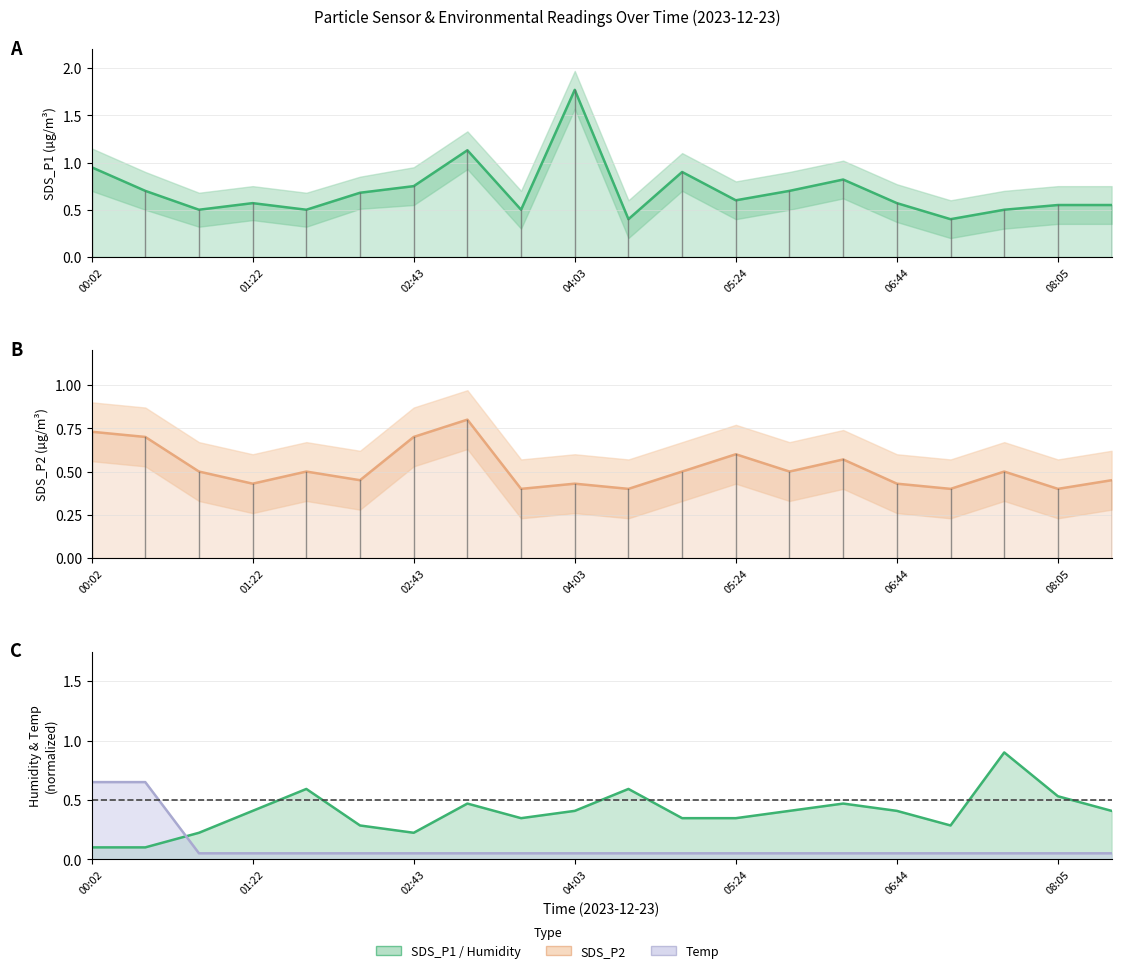

The Reference line series shows 0.5 at 06:44. True or false?

True